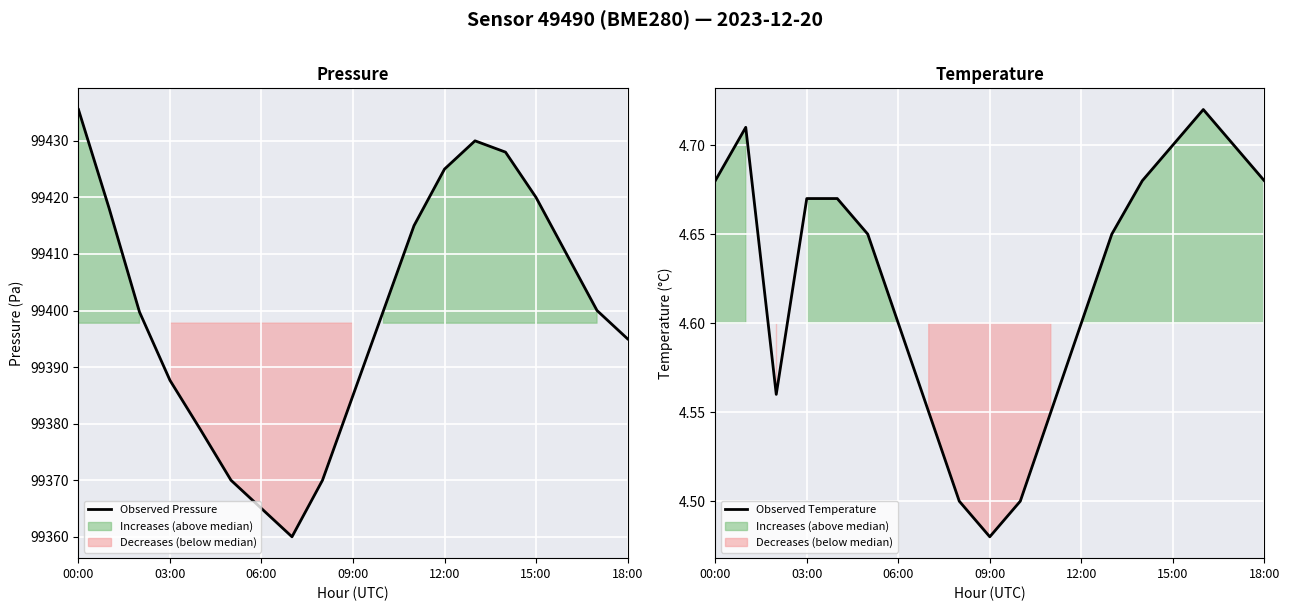

What is the maximum value for Observed Temperature?

4.7